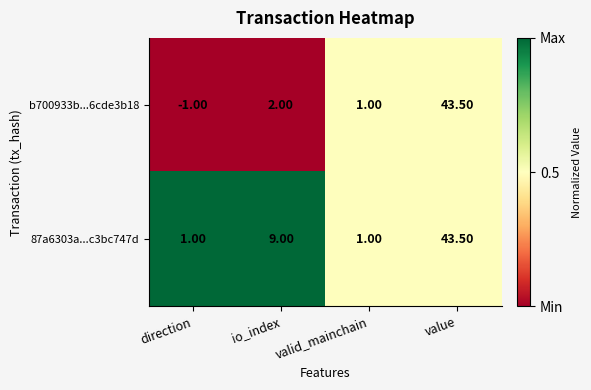

What is the difference between the maximum and minimum values in the 87a6303a...c3bc747d series?

42.5